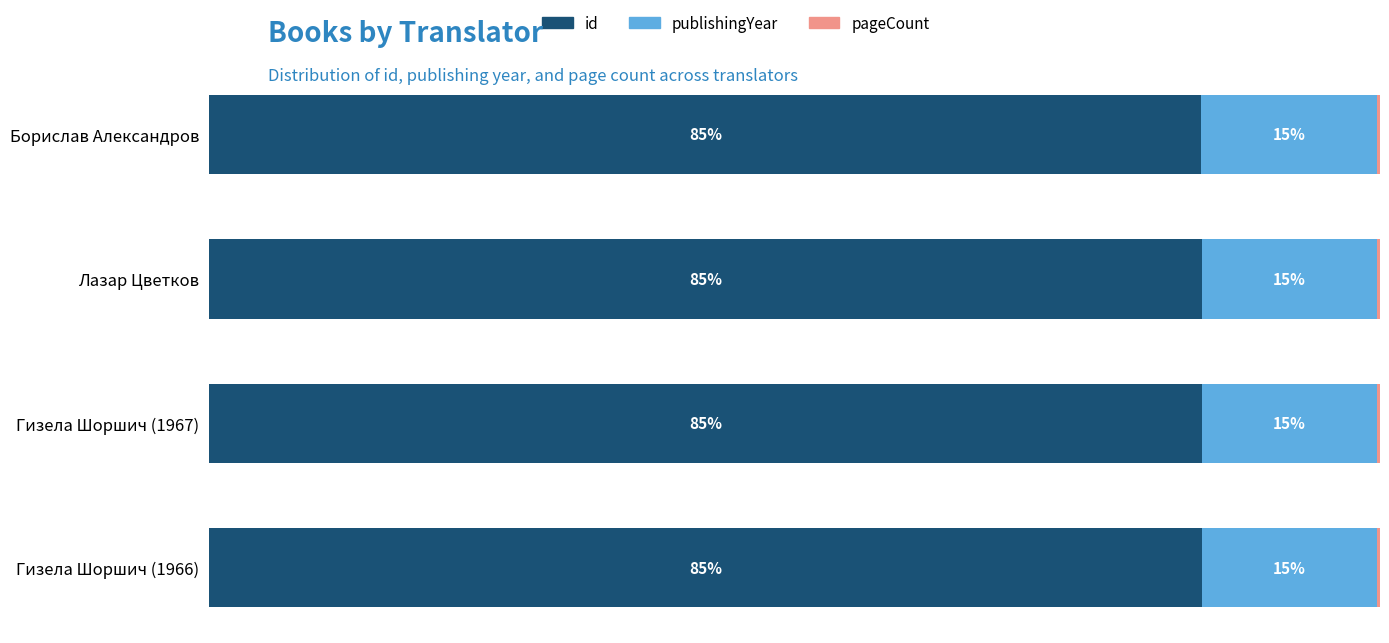

Does the chart contain any negative values?

No